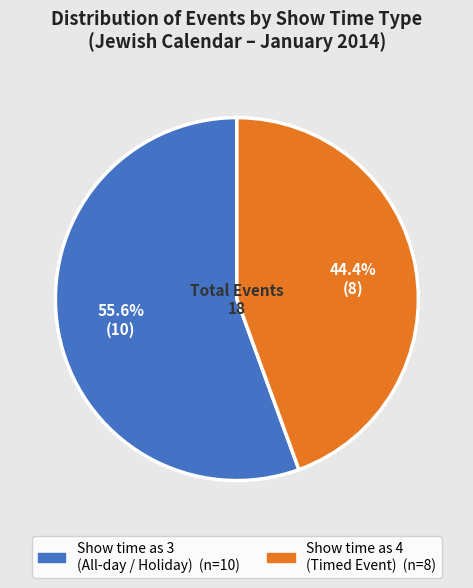

Is there a majority slice in this chart?

Yes